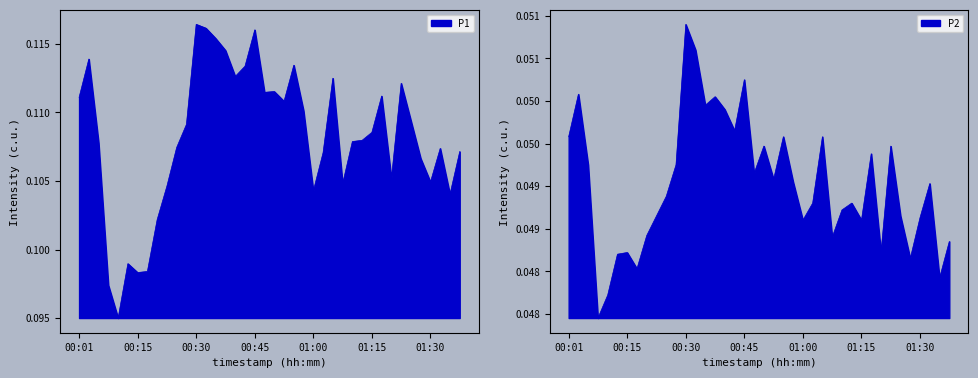

What position from the left is 11?

12